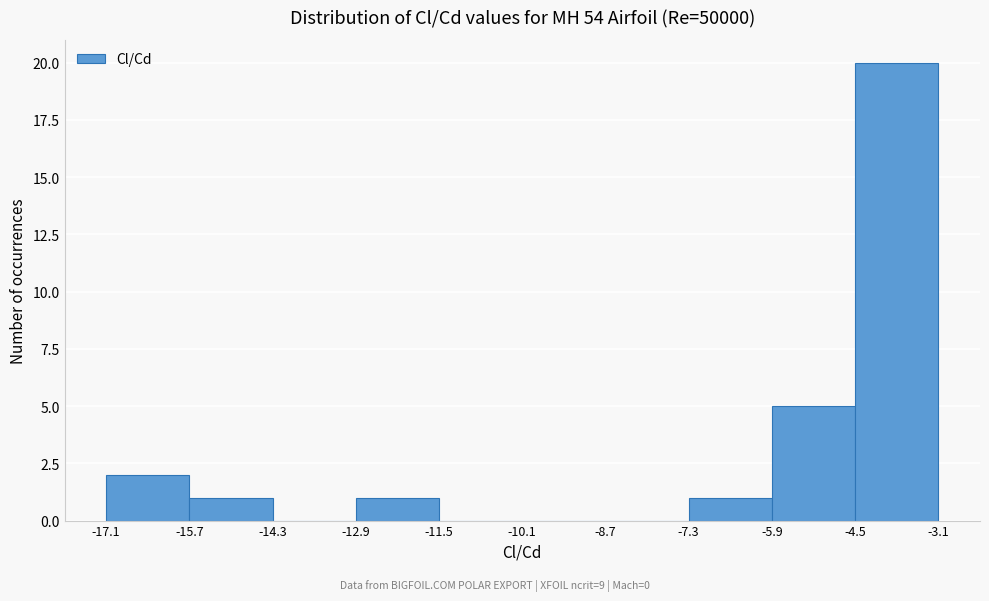

Which range on the x-axis has the tallest bar?

-4.5 to -3.1